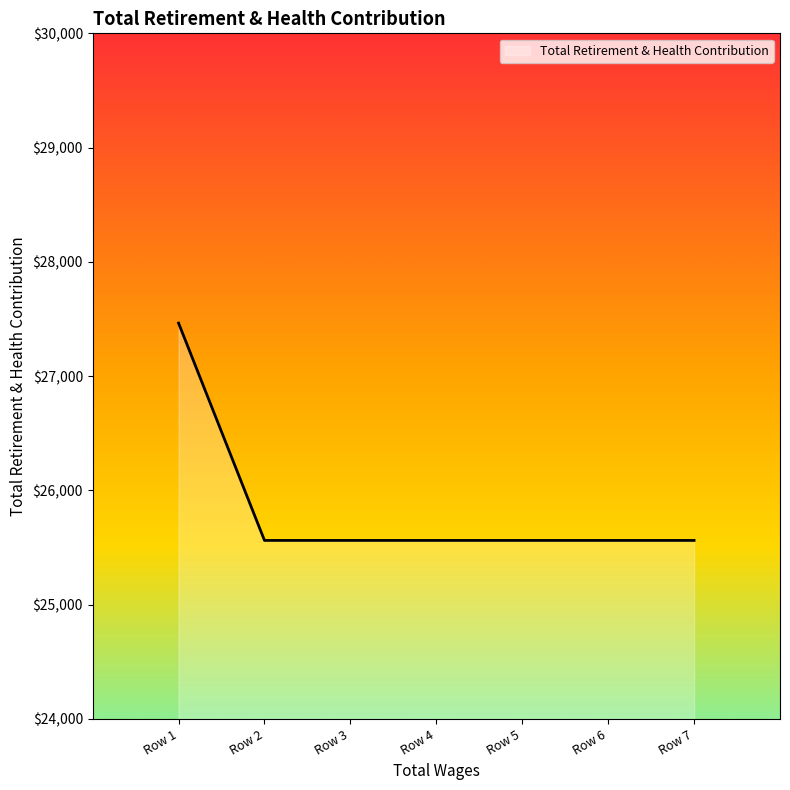

How many lines are shown in the chart?

1